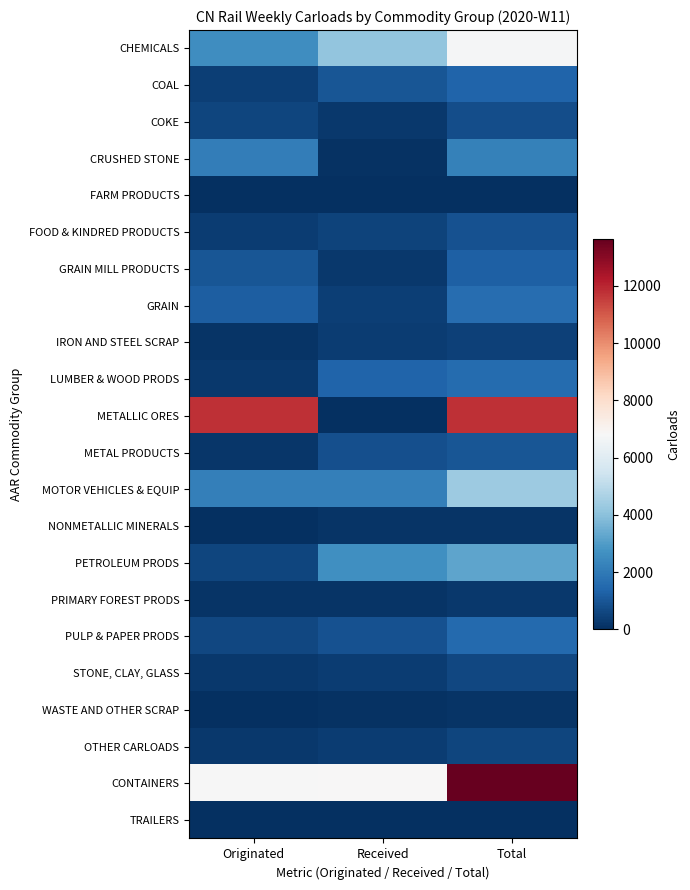

How many distinct data groups are displayed?

22